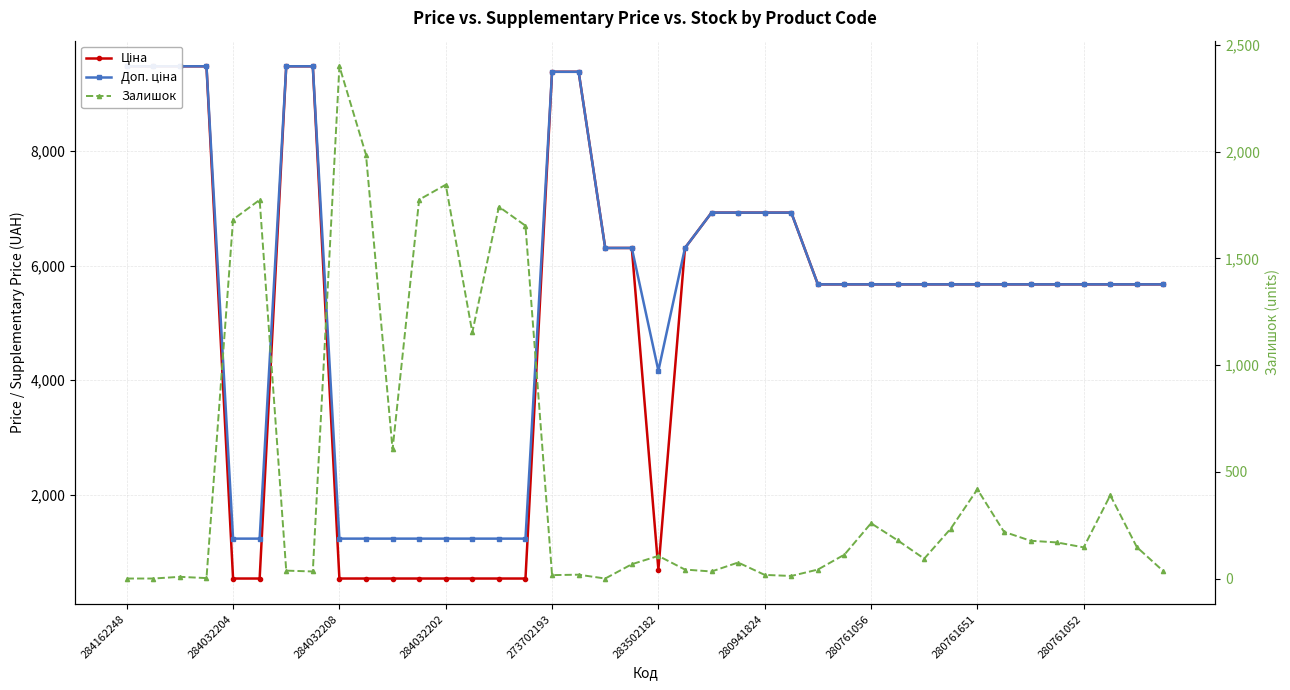

At which category does the chart reach its minimum across all series?

284162248